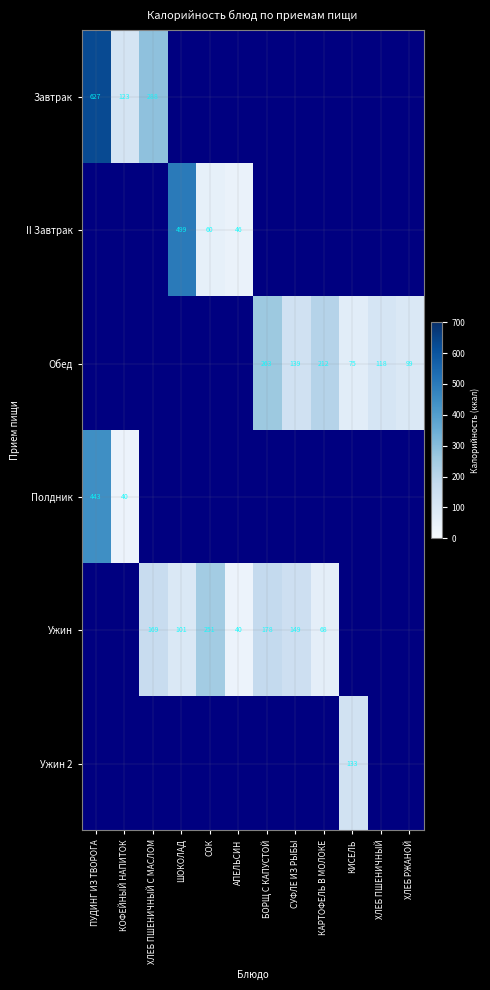

What is the difference between the II Завтрак values at АПЕЛЬСИН and СОК?

14